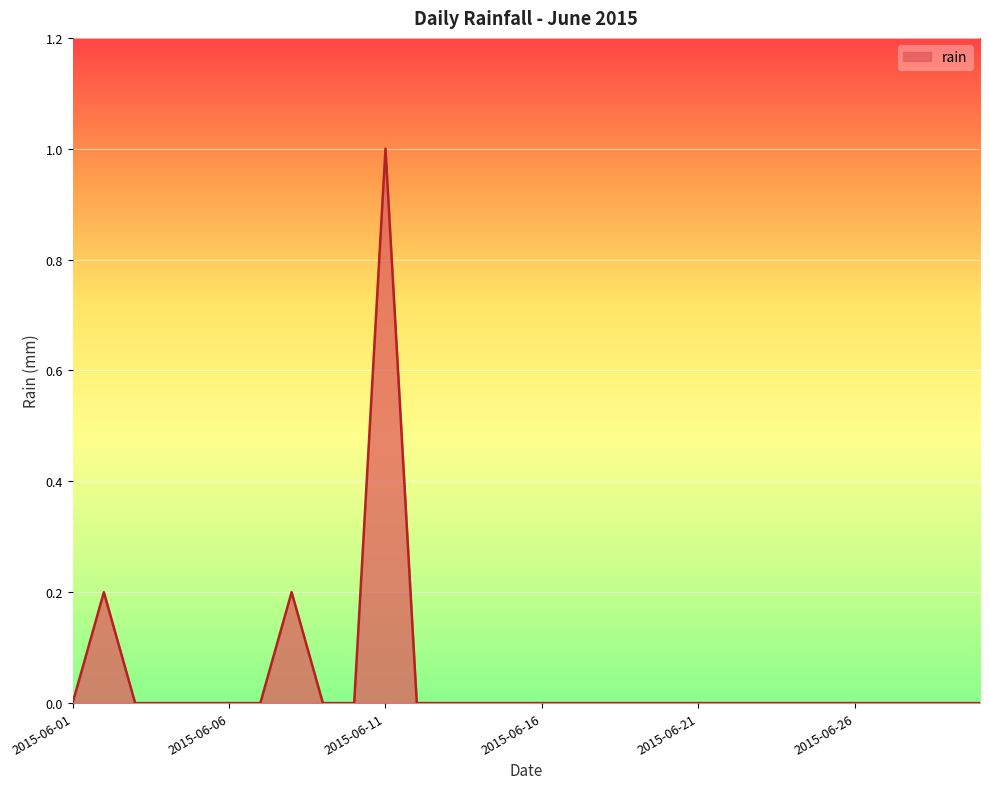

What is the greatest value displayed?

1.0